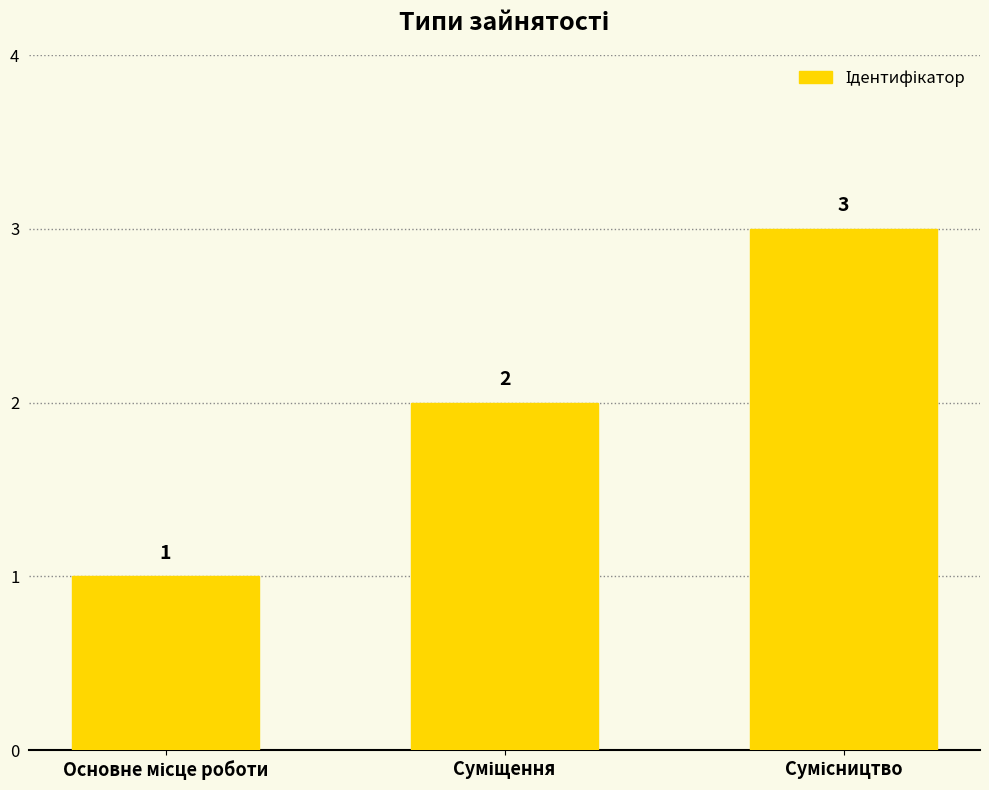

How many values are between 1 and 3?

3